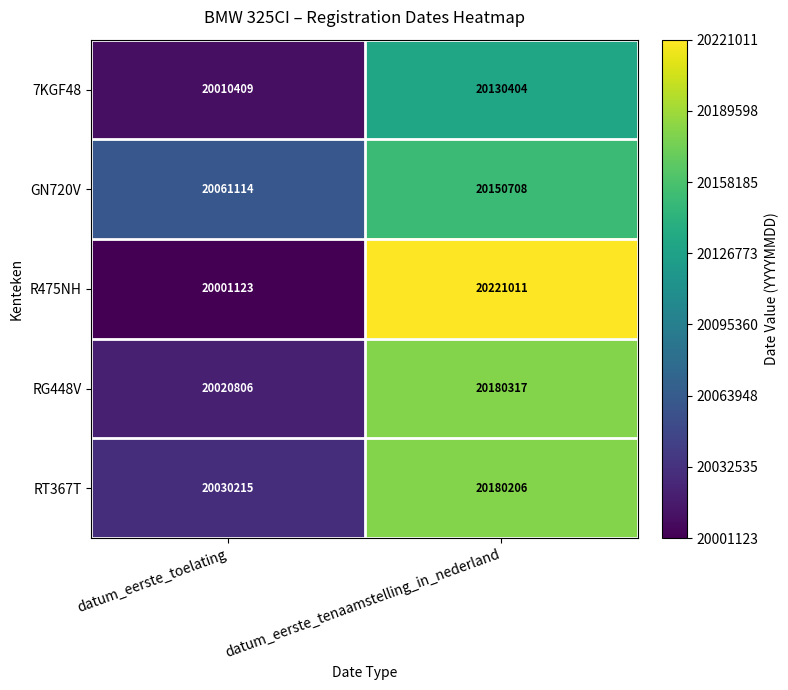

What is the sum of all RG448V values?

40201123